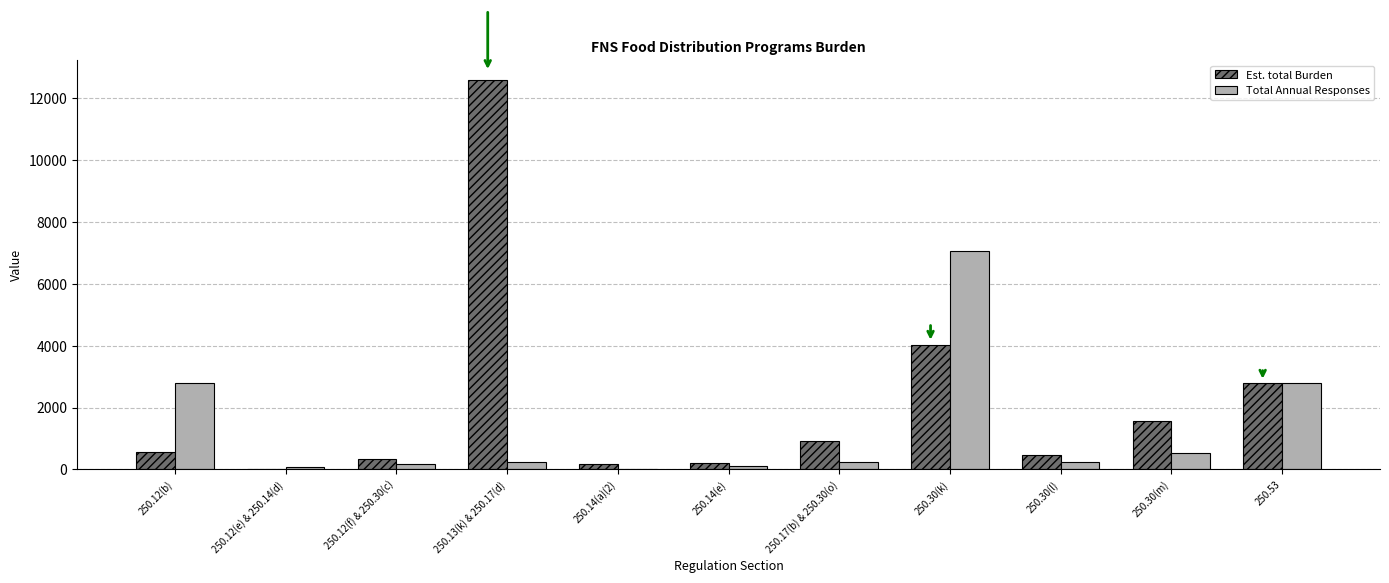

What is the maximum value shown in the chart?

12600.0